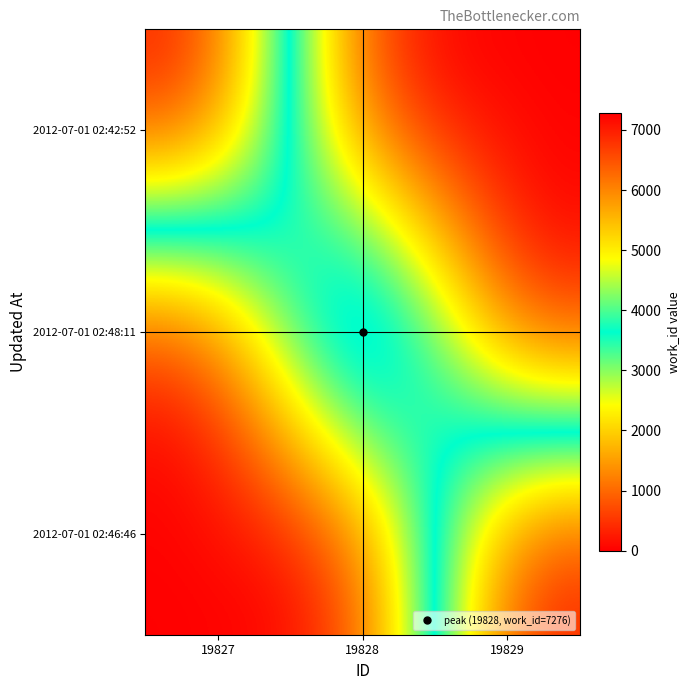

Reading left to right, transcribe all the data shown in this chart.

2012-07-01 02:42:52: 19827=7276	19828=0	19829=0
2012-07-01 02:48:11: 19827=0	19828=7276	19829=0
2012-07-01 02:46:46: 19827=0	19828=0	19829=7276